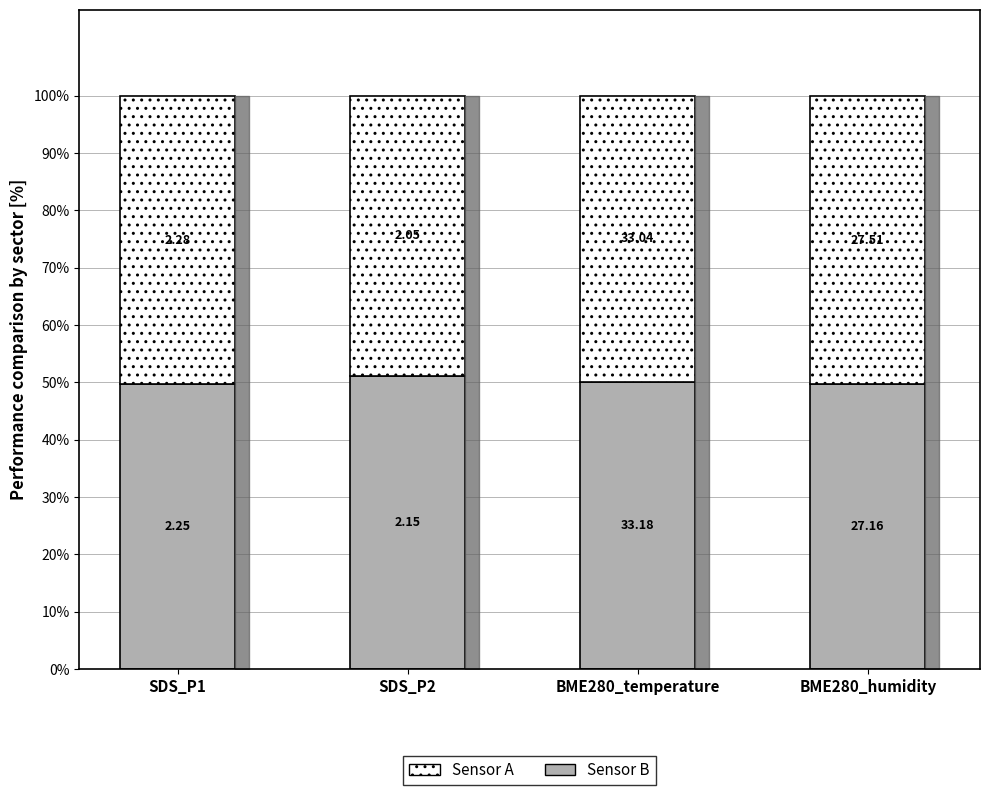

Does the chart contain stacked bars?

Yes